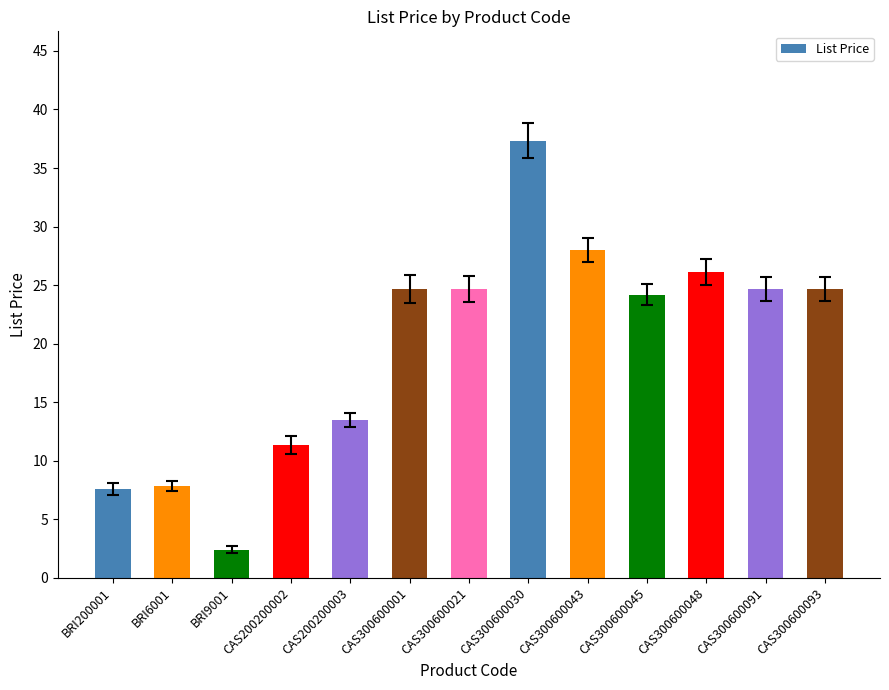

What is the label of the 13th bar from the right?

BRI200001